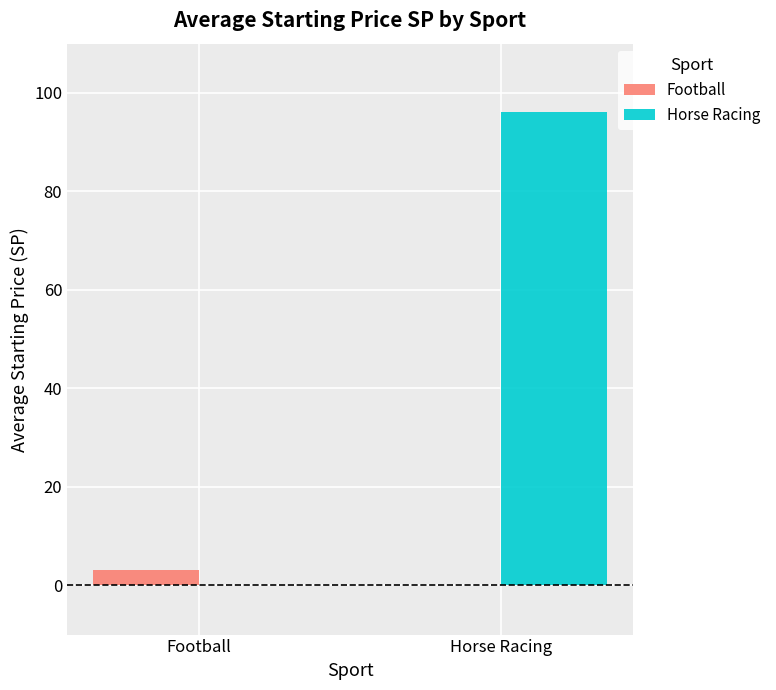

What is the spread (max minus min) of values at Horse Racing?

96.2